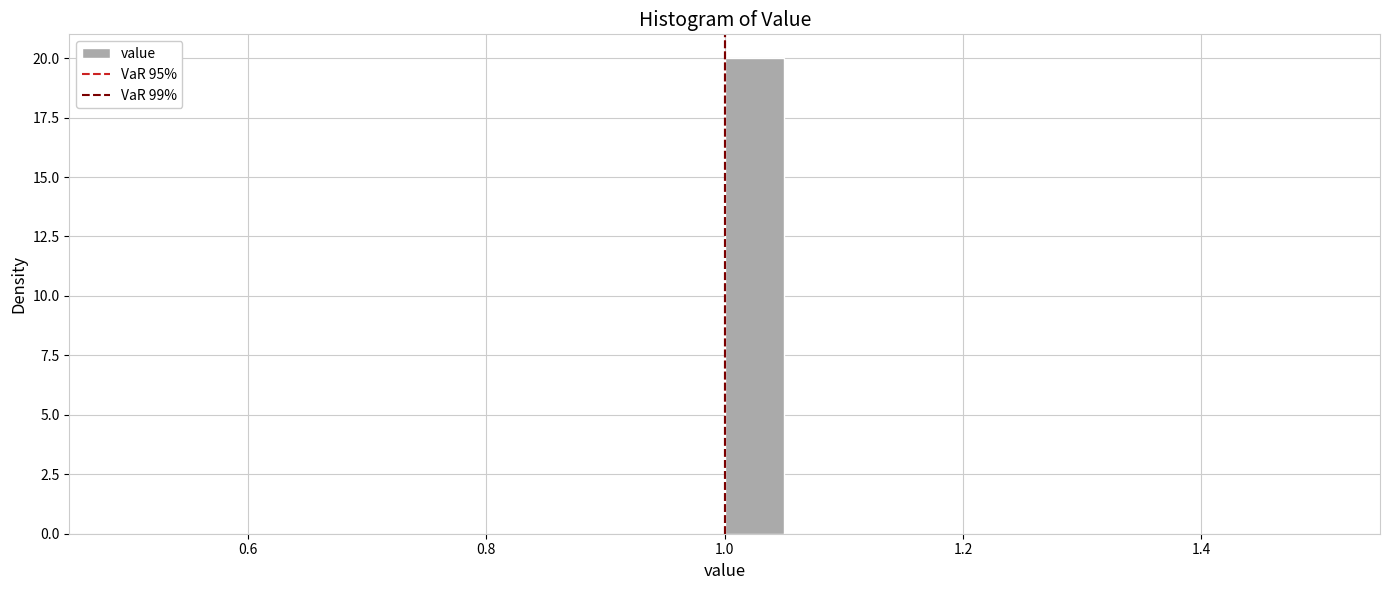

Read against the x-axis, roughly where is the centre of the tallest bar?

1.02